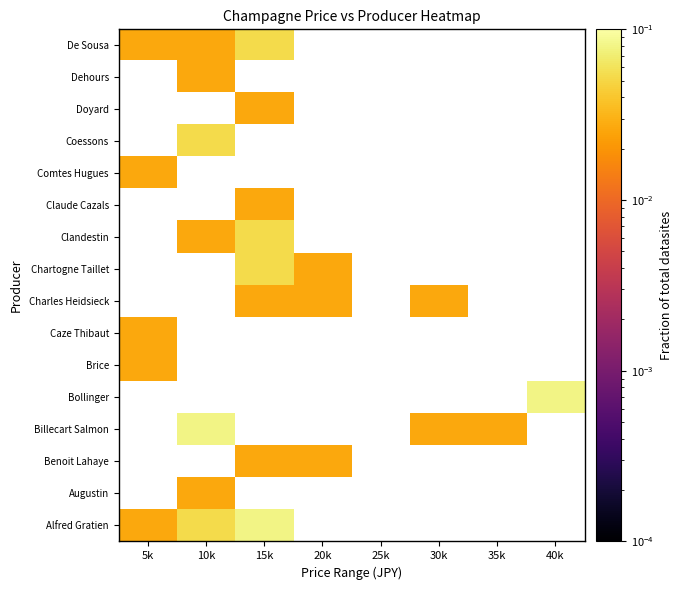

The value of Clandestin at 10k is 0.0. True or false?

True